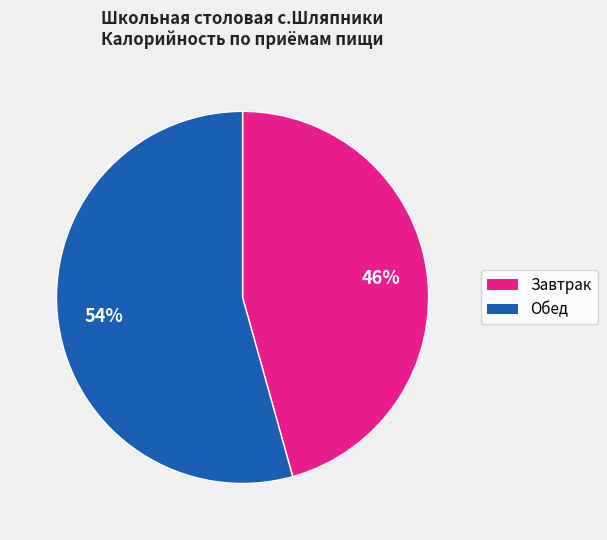

Is there any slice that represents more than half of the pie?

Yes